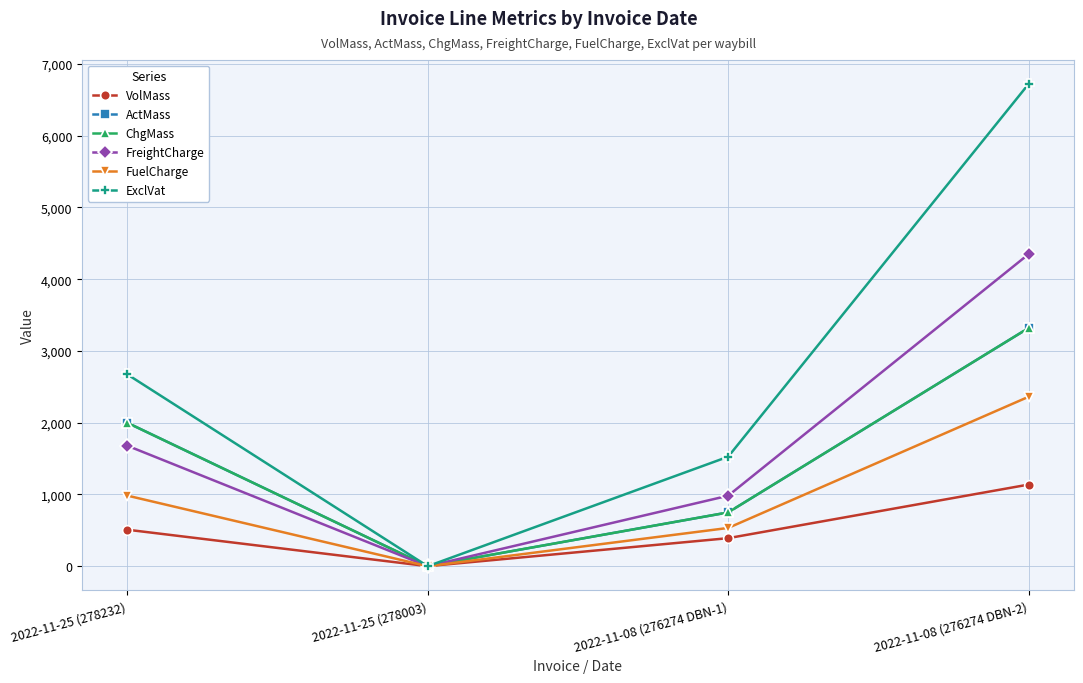

The value of ChgMass at 2022-11-25 (278232) is 2802.5. True or false?

False